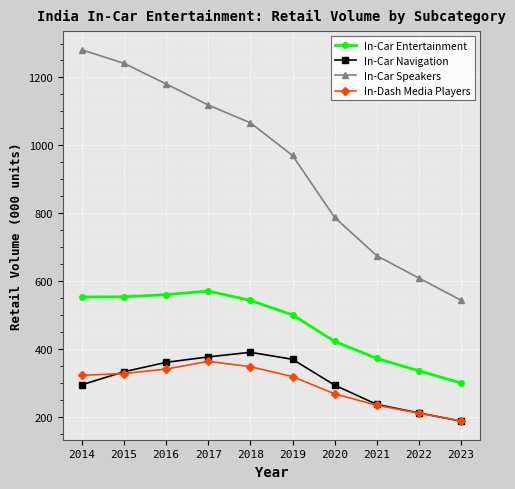

The In-Car Entertainment series shows 553.4 at 2014. True or false?

True